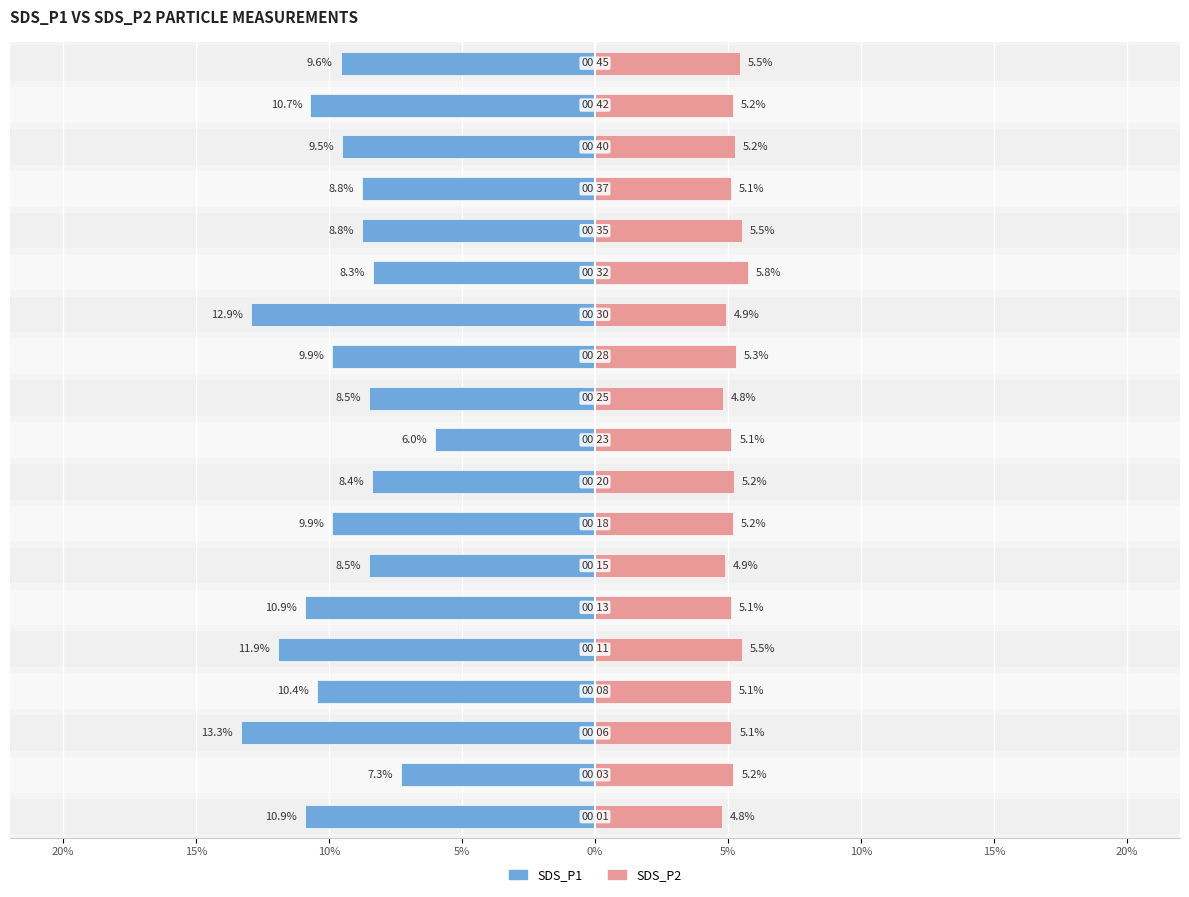

Reading left to right, transcribe all the data shown in this chart.

SDS_P1: -10.9	-7.3	-13.3	-10.4	-11.9	-10.9	-8.5	-9.9	-8.4	-6.0	-8.5	-9.9	-12.9	-8.3	-8.8	-8.8	-9.5	-10.7	-9.6
SDS_P2: 4.8	5.2	5.1	5.1	5.5	5.1	4.9	5.2	5.2	5.1	4.8	5.3	4.9	5.8	5.5	5.1	5.2	5.2	5.5